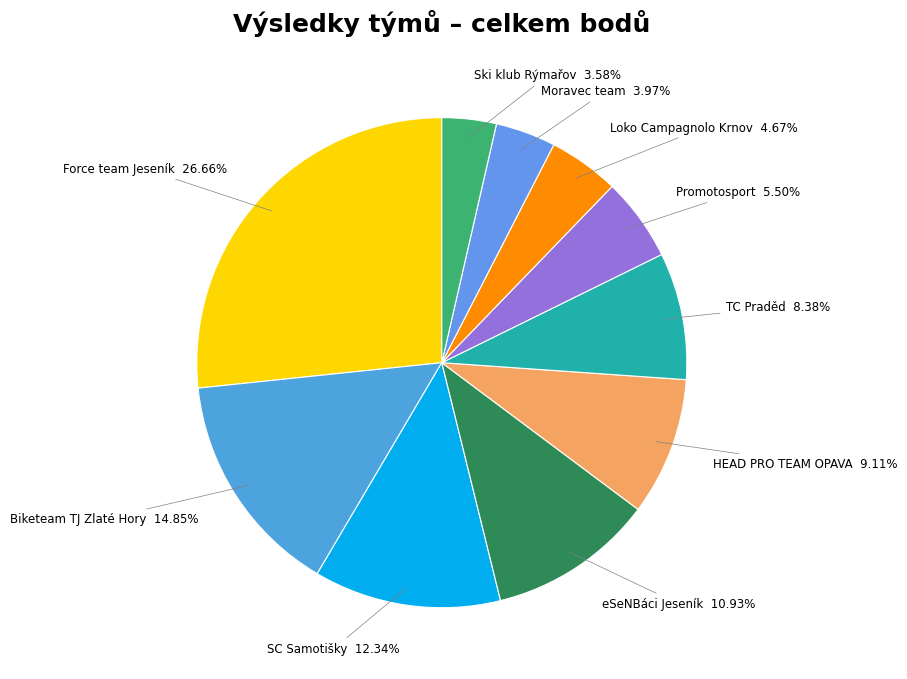

Is it true that HEAD PRO TEAM OPAVA is 1% of the pie?

False